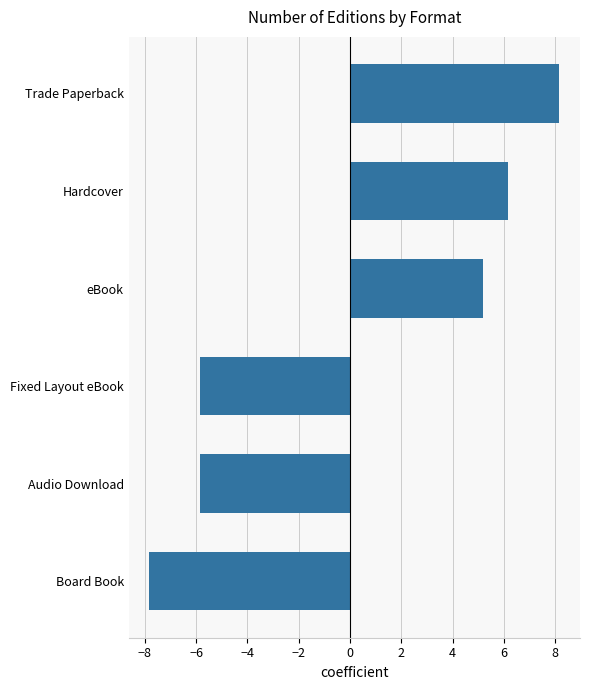

Is it true that the value at Audio Download is -9.2?

False